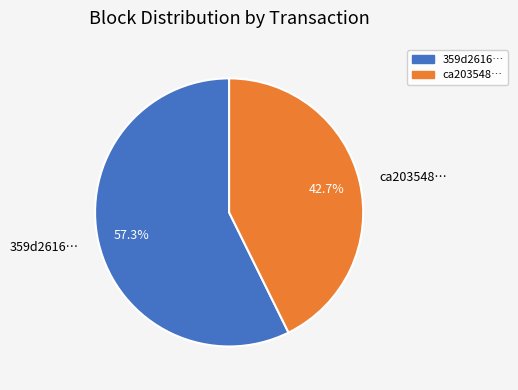

What is the smallest slice in the pie chart?

ca203548…